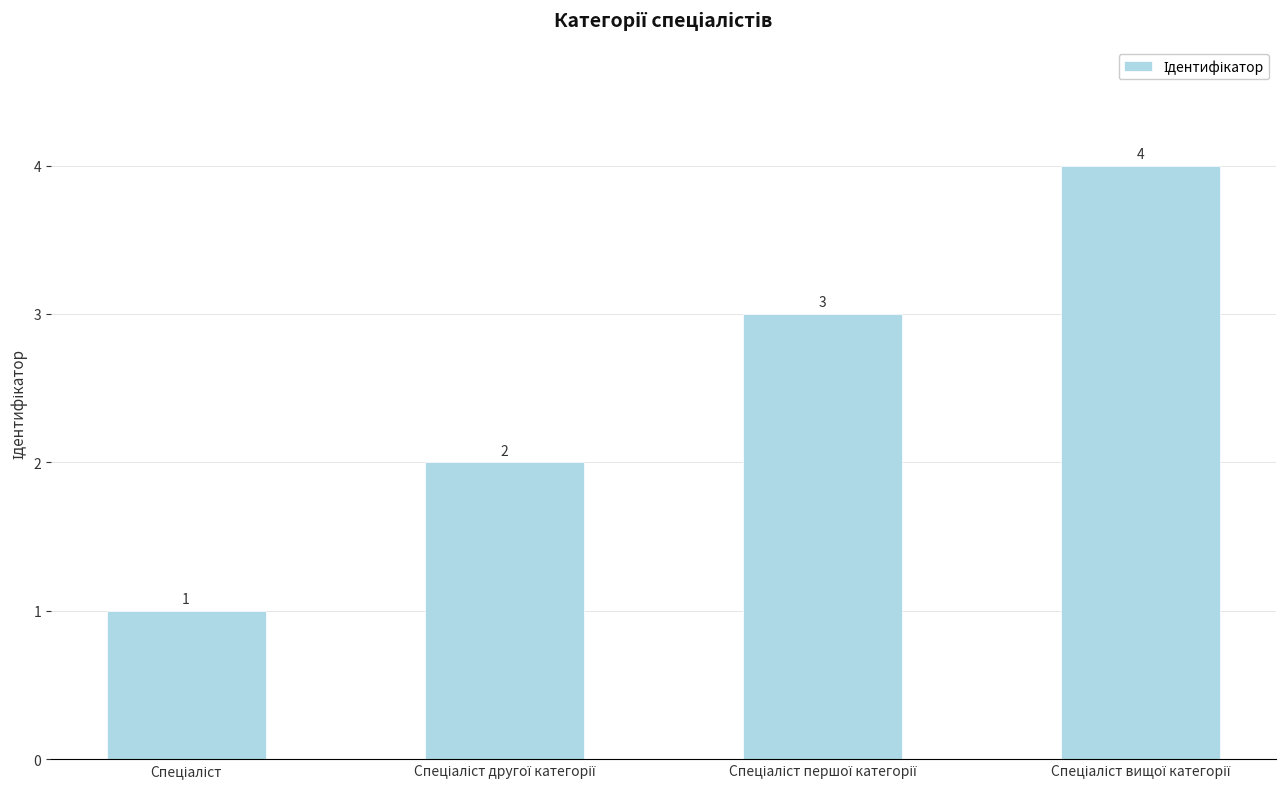

How many values are between 2 and 4?

3